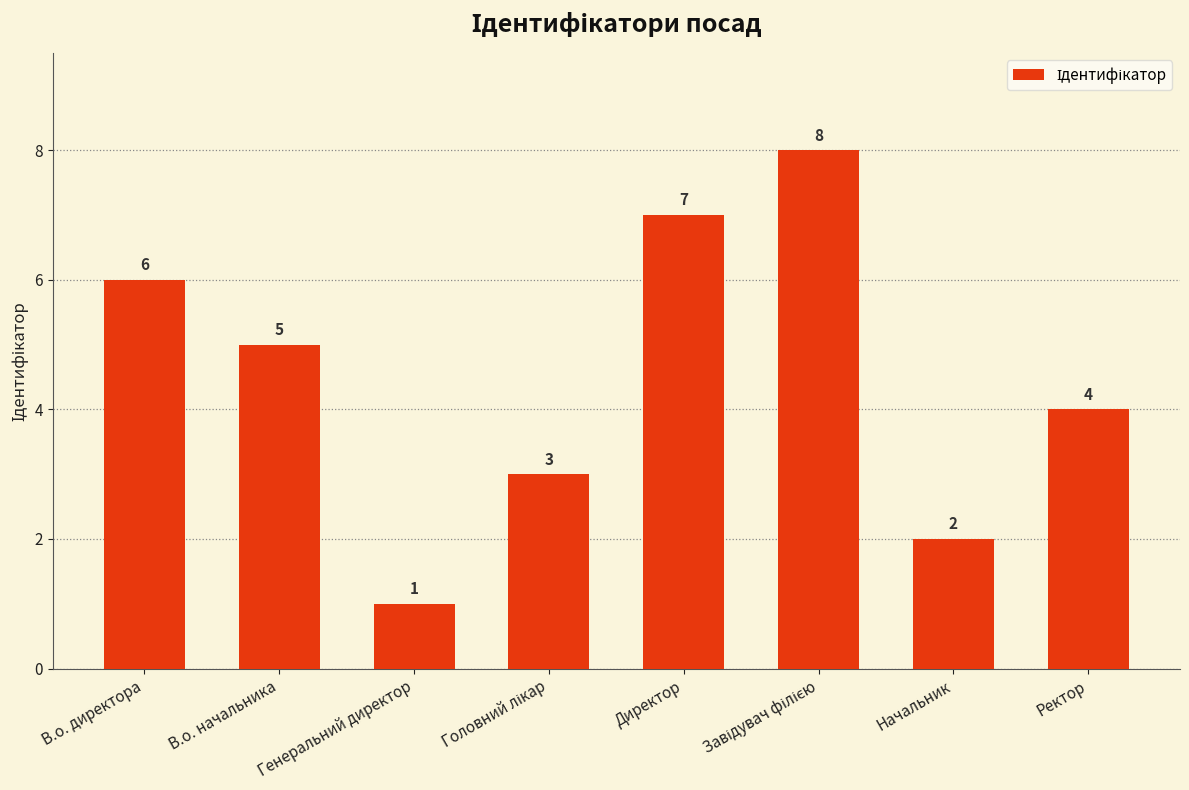

Reading left to right, list all the values displayed in this chart.

6	5	1	3	7	8	2	4